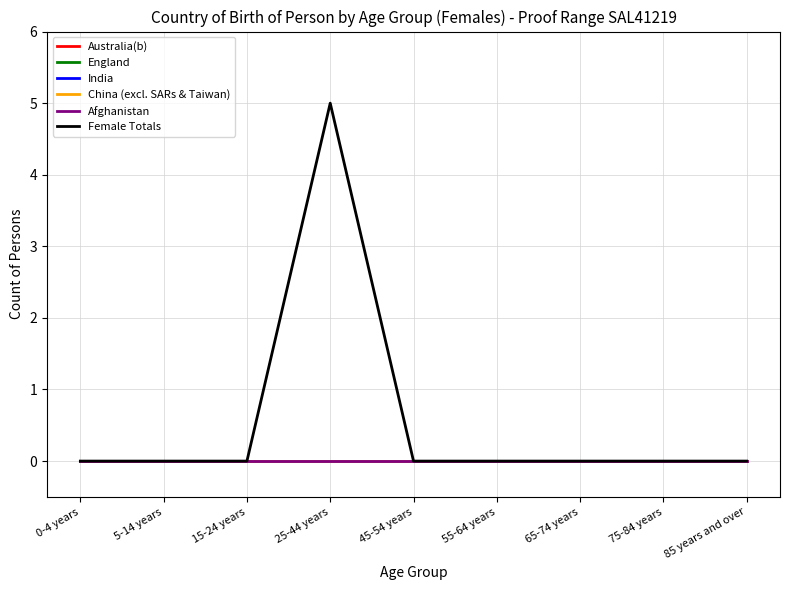

The Australia(b) series shows 0 at 55-64 years. True or false?

True